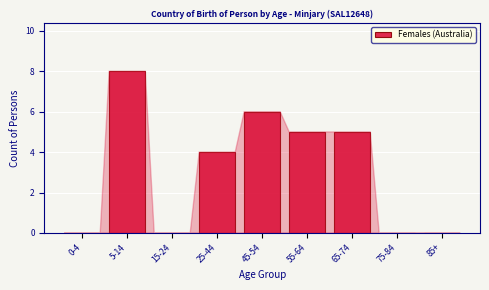

Reading left to right, what are all the values shown in this chart?

0-4=0	5-14=8	15-24=0	25-44=4	45-54=6	55-64=5	65-74=5	75-84=0	85+=0